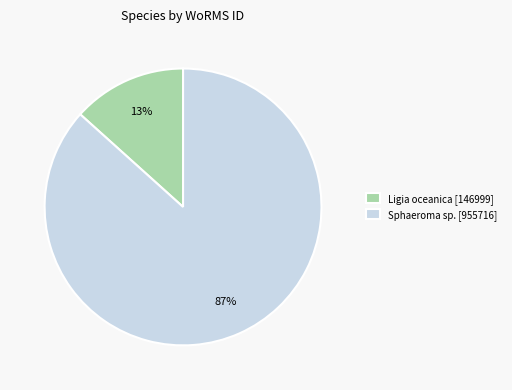

Which has a higher value, Ligia oceanica [146999] or Sphaeroma sp. [955716]?

Sphaeroma sp. [955716]